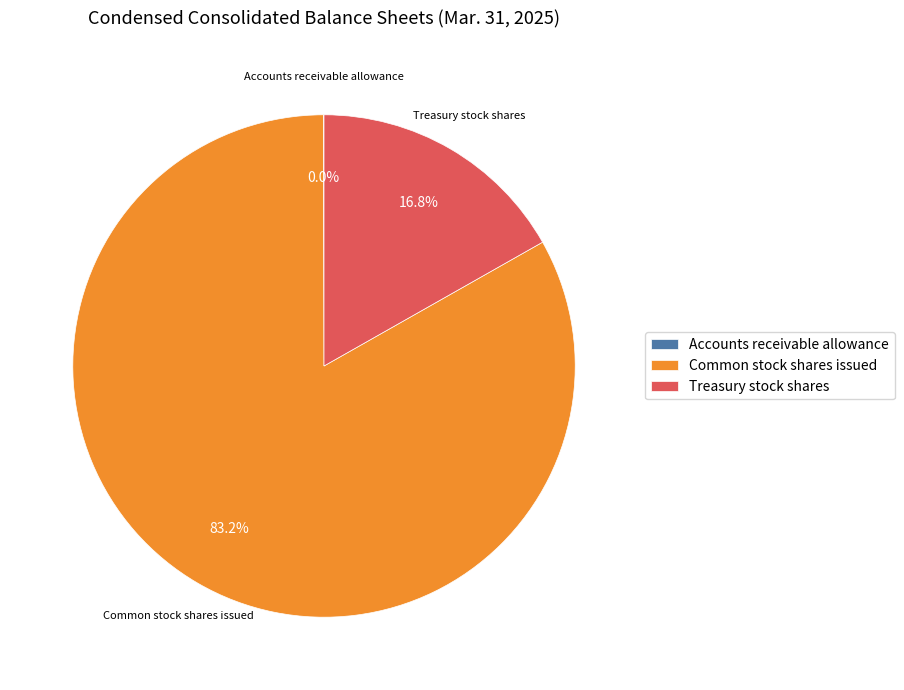

Is it true that Treasury stock shares is 17% of the pie?

True